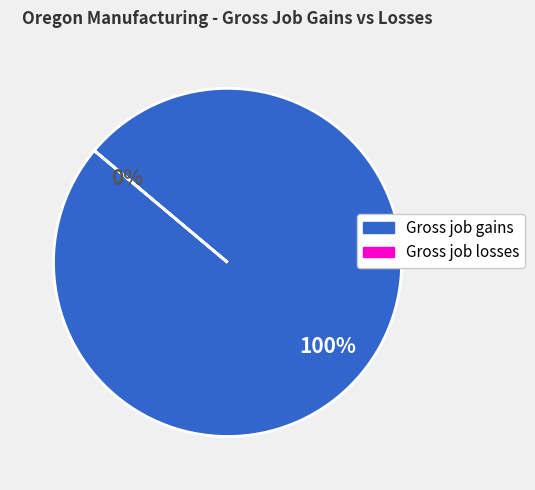

Is it true that Gross job gains is 86% of the pie?

False